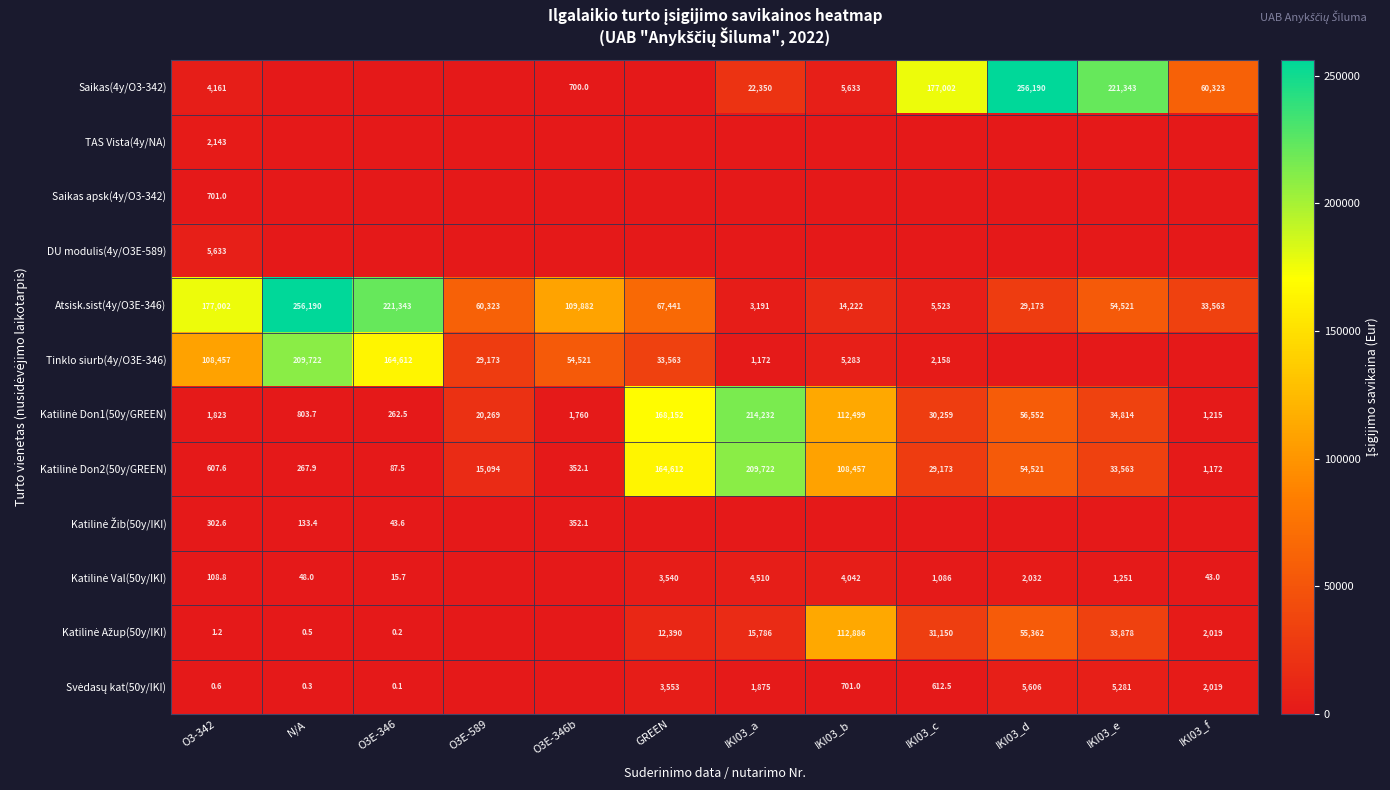

What is the difference between the highest and lowest values at O3-342?

177001.4